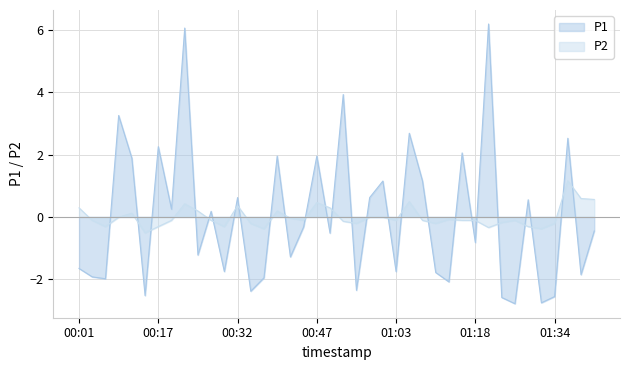

What are all the series names shown in the legend?

P1, P2